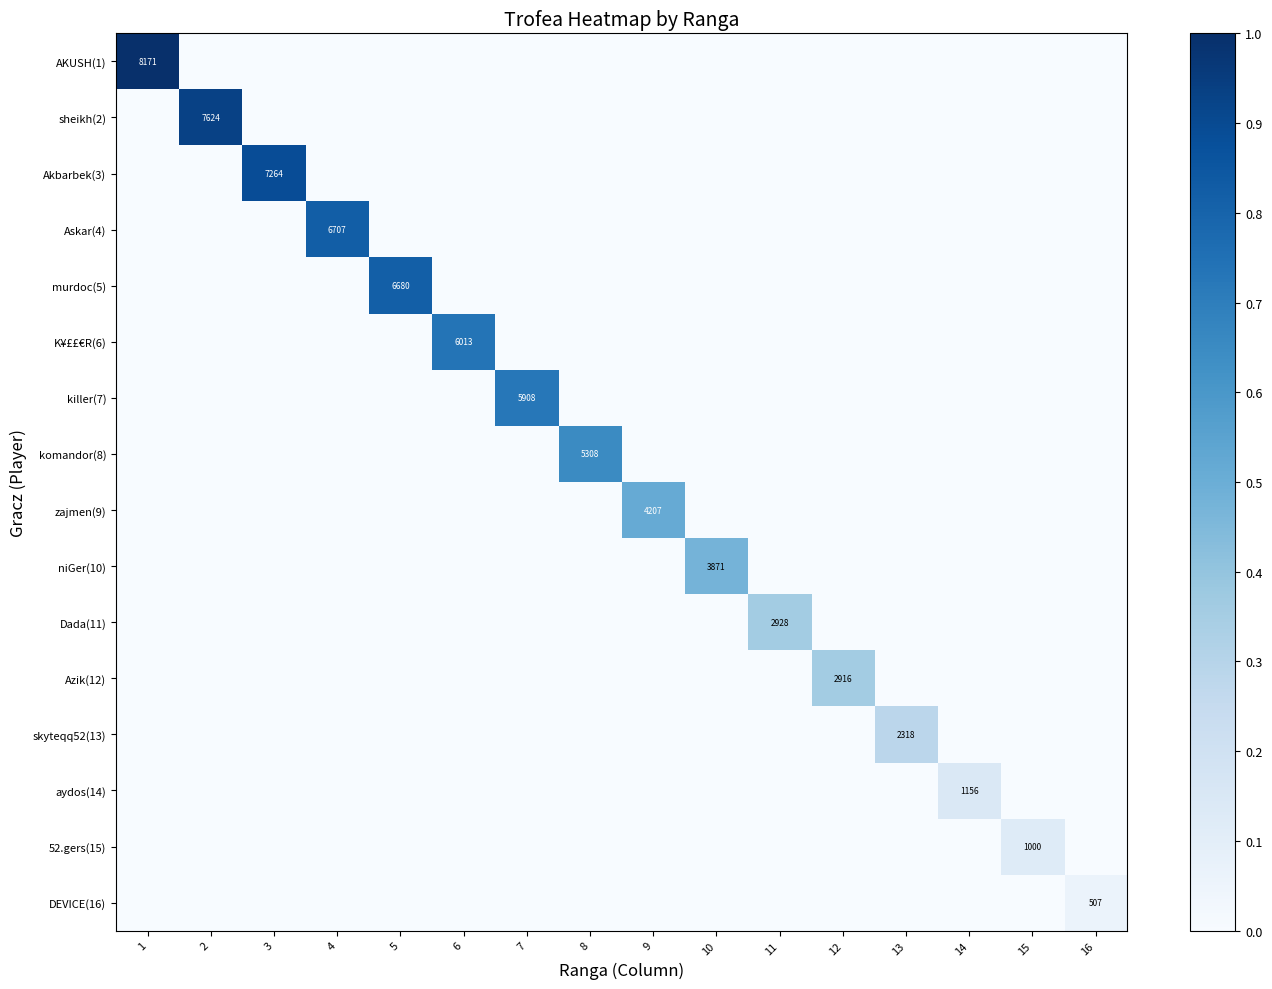

Is it true that komandor(8) equals 7424 at 8?

False